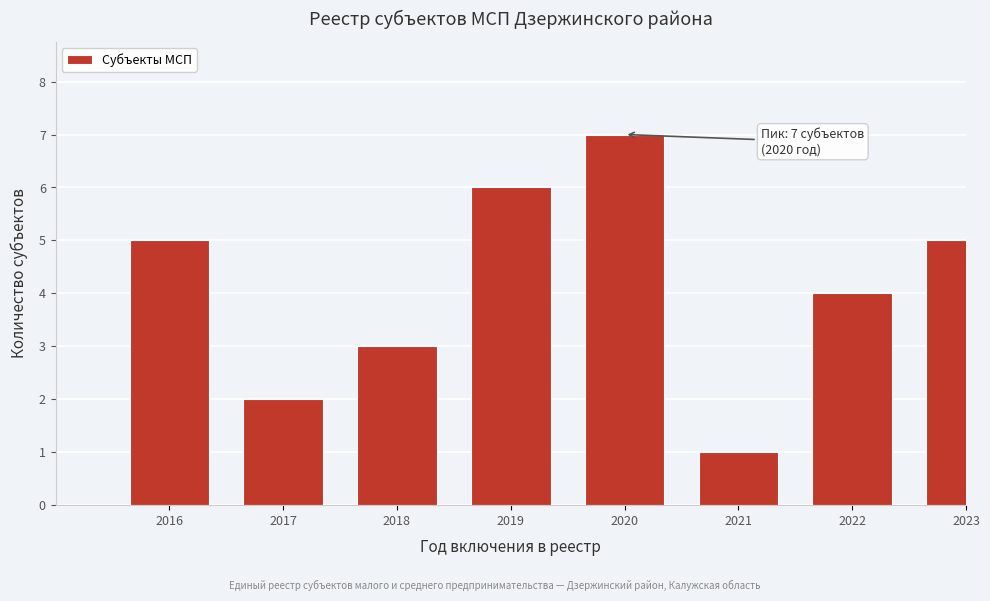

Reading left to right, transcribe all the data shown in this chart.

5	2	3	6	7	1	4	5